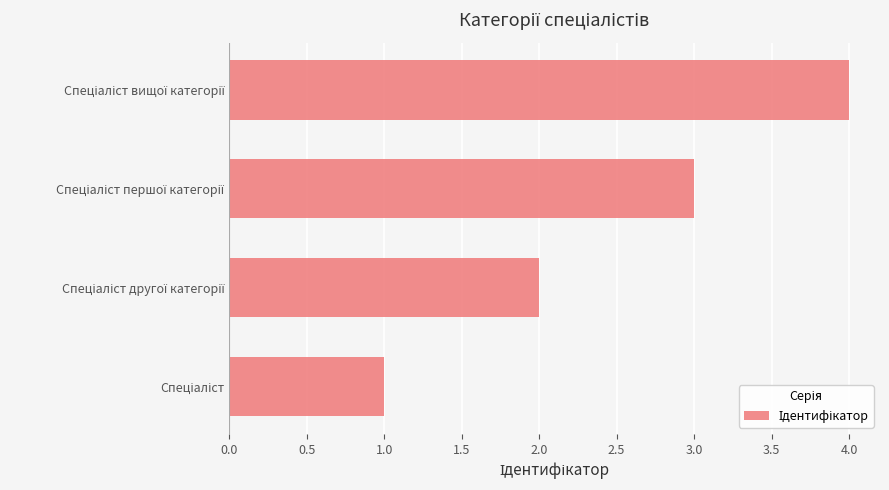

What is the difference between the maximum and minimum values?

3